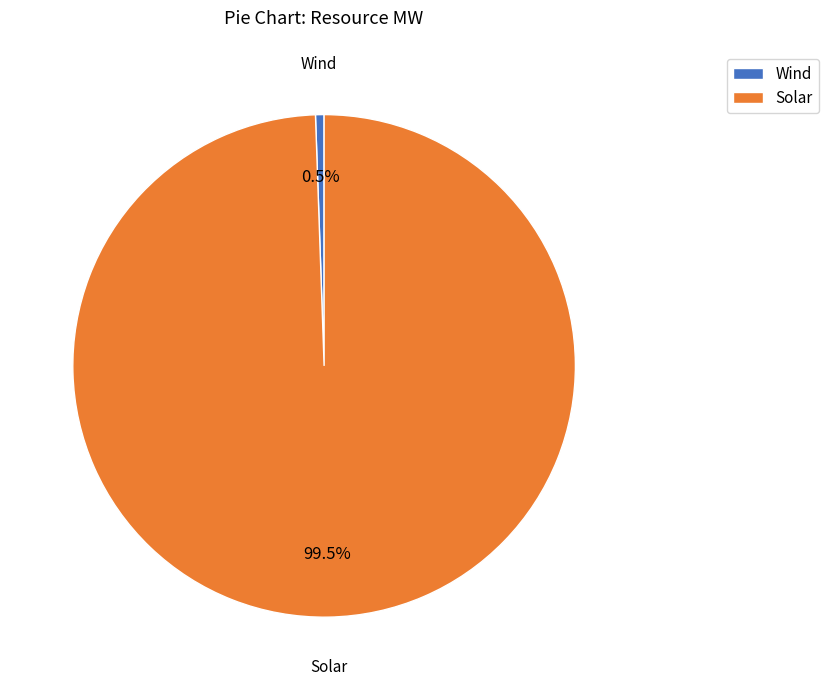

To the nearest percent, what is the difference between the Wind and Solar slice percentages?

99%